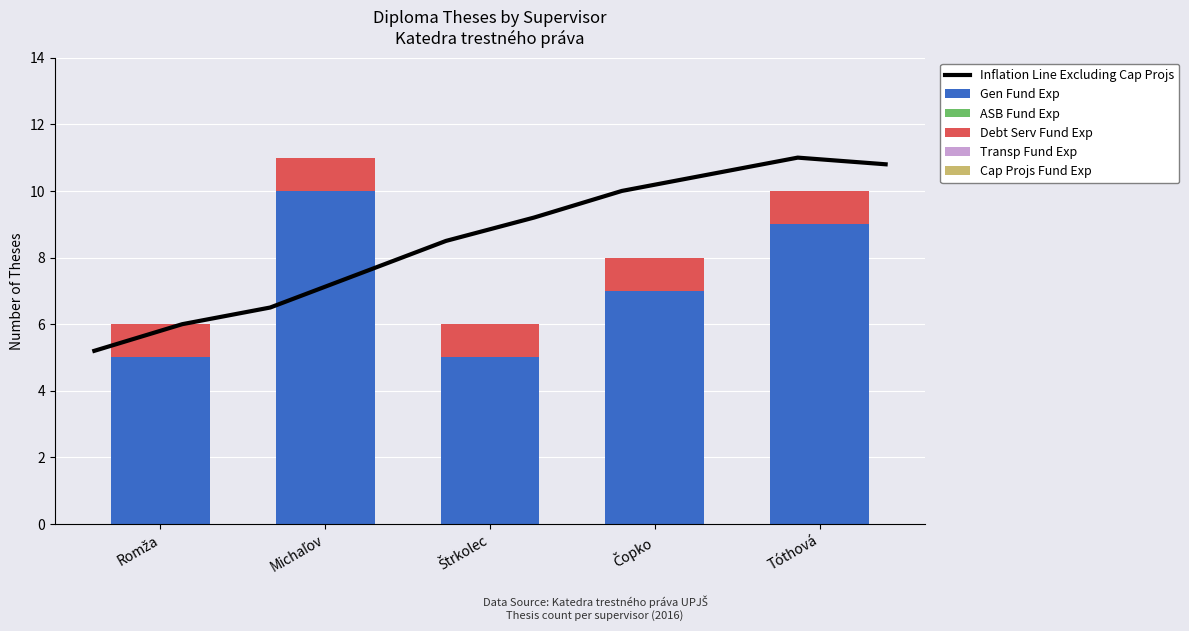

What is the maximum value for Inflation Line Excluding Cap Projs?

11.0